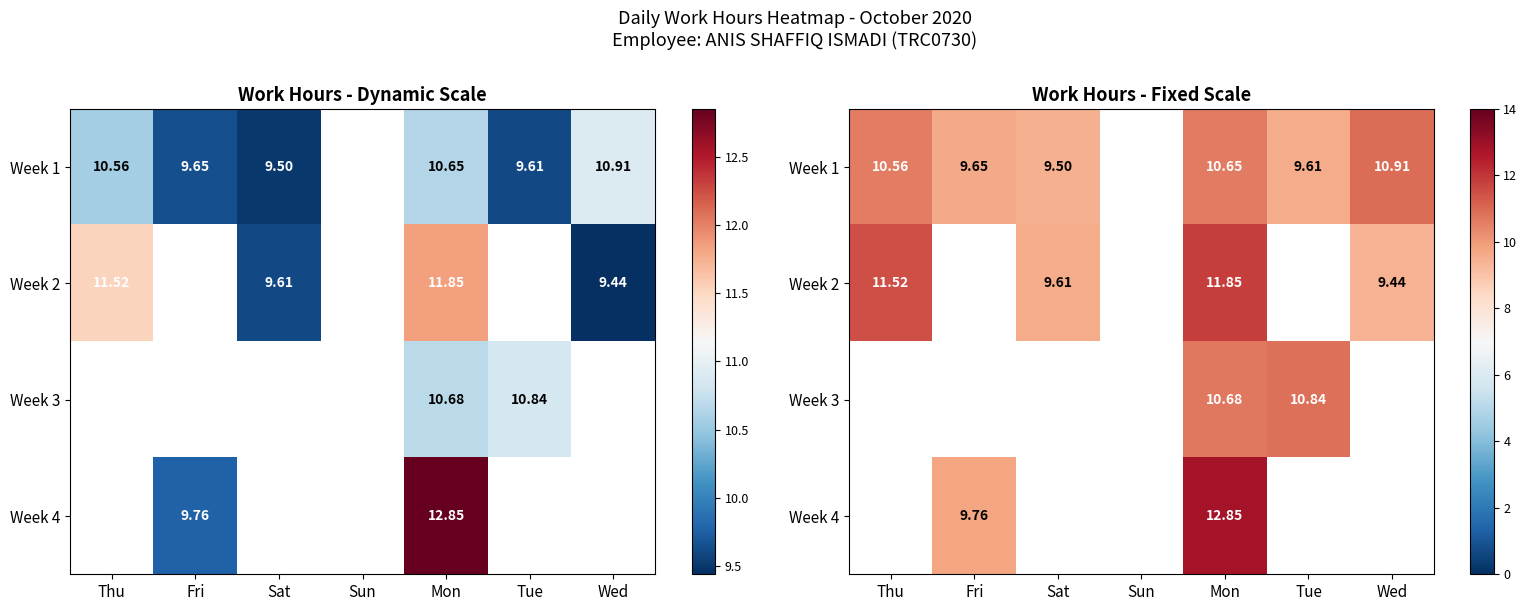

Which category has the lowest value in the Week 1 series?

Sat